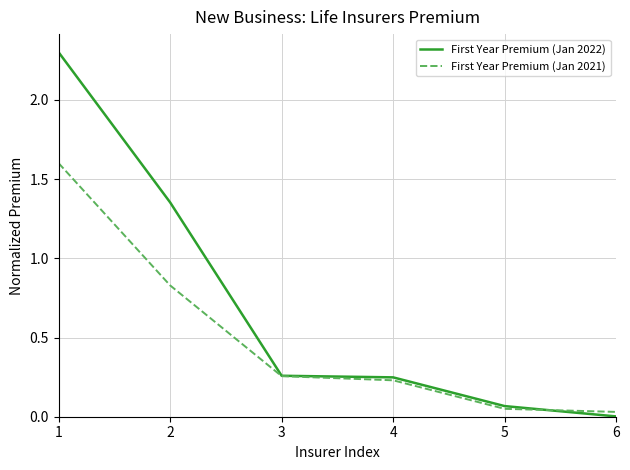

The value of First Year Premium (Jan 2021) at 1 is 0.7. True or false?

False